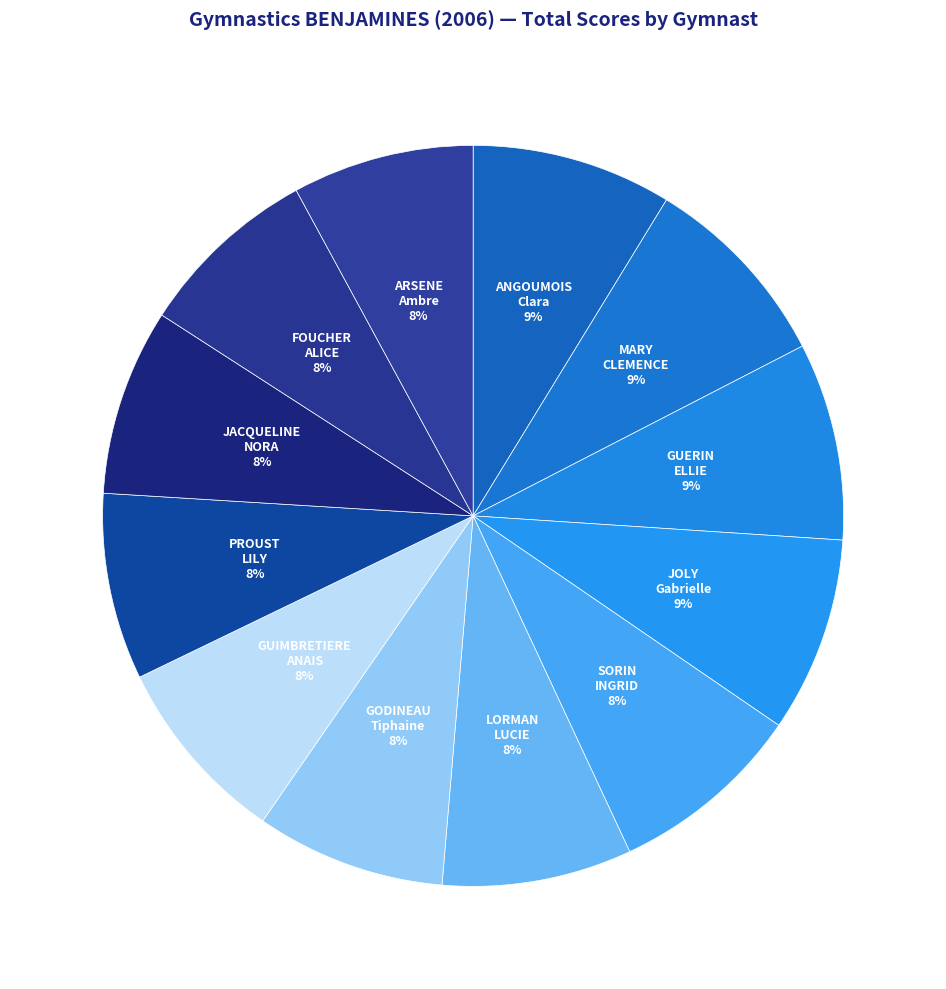

How many segments does this pie chart have?

12